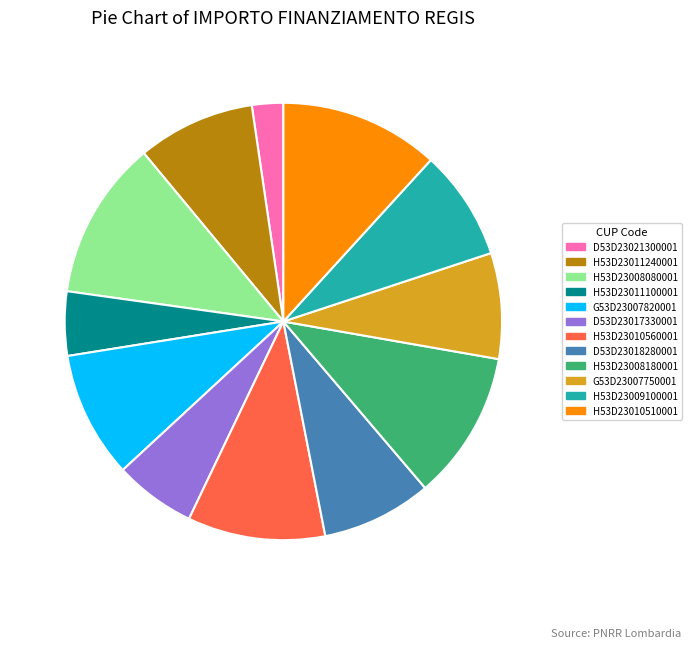

True or false: H53D23008080001 accounts for 12% of the total.

True